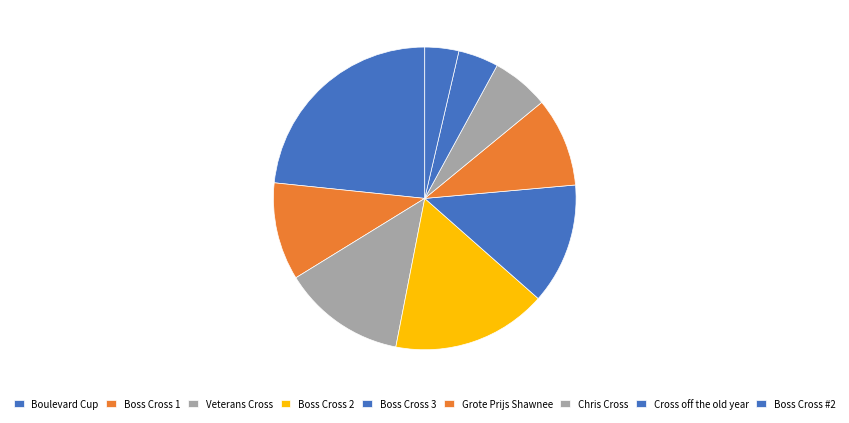

To the nearest percent, what percentage of the pie is Boss Cross 1?

10%